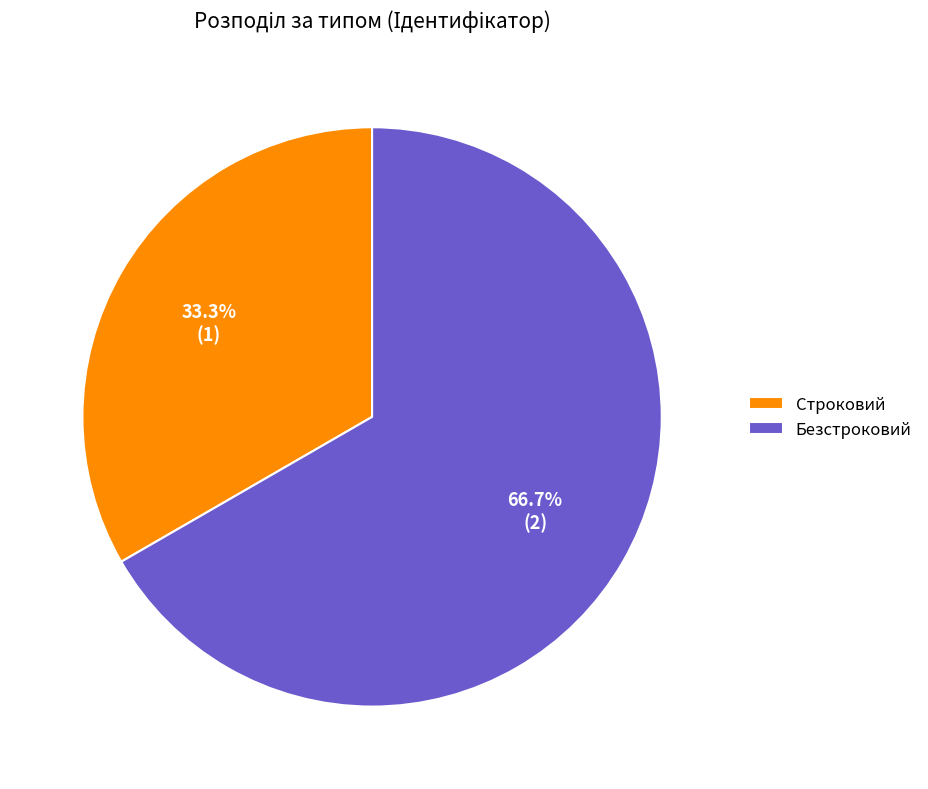

Is there any slice that represents more than half of the pie?

Yes